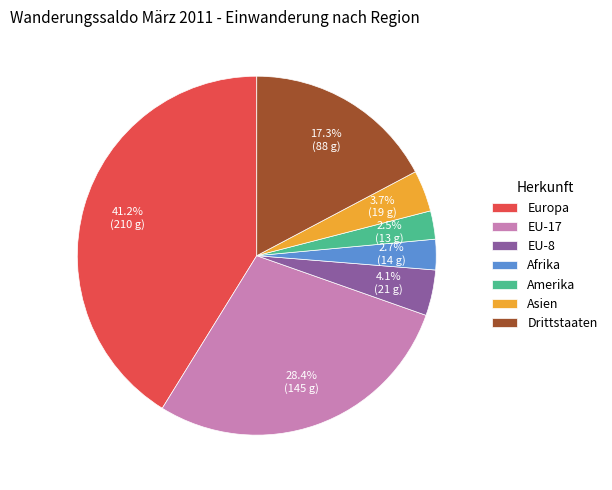

Which slice is the largest?

Europa